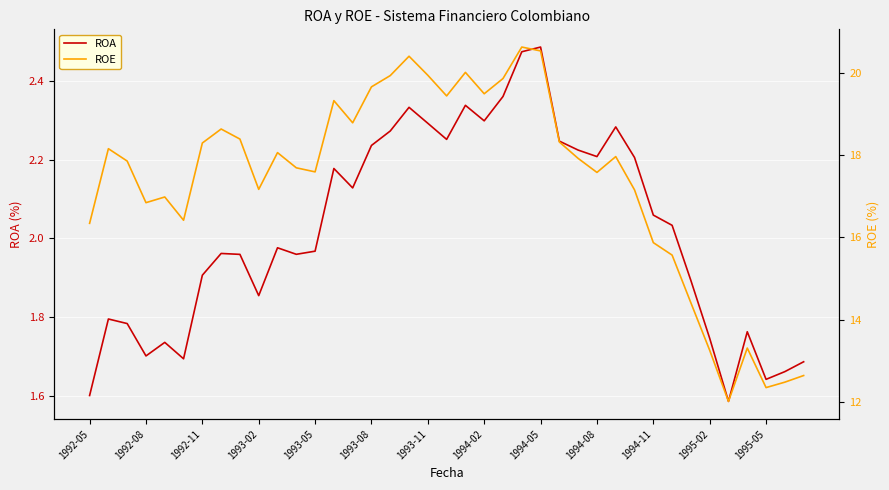

At which category is the sum across all series the highest?

23